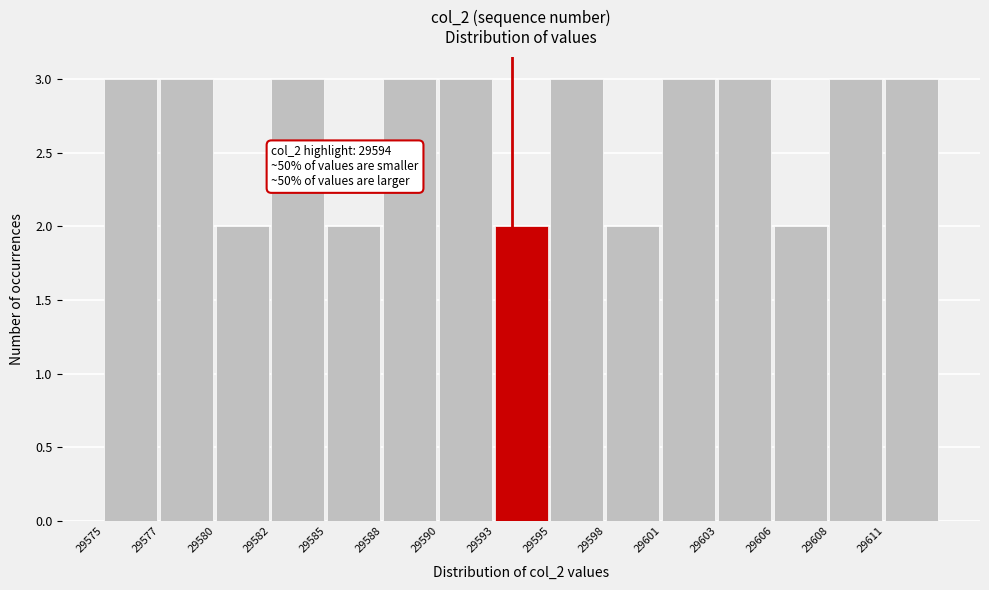

Reading left to right, what are all the values shown in this chart?

3	3	2	3	2	3	3	2	3	2	3	3	2	3	3